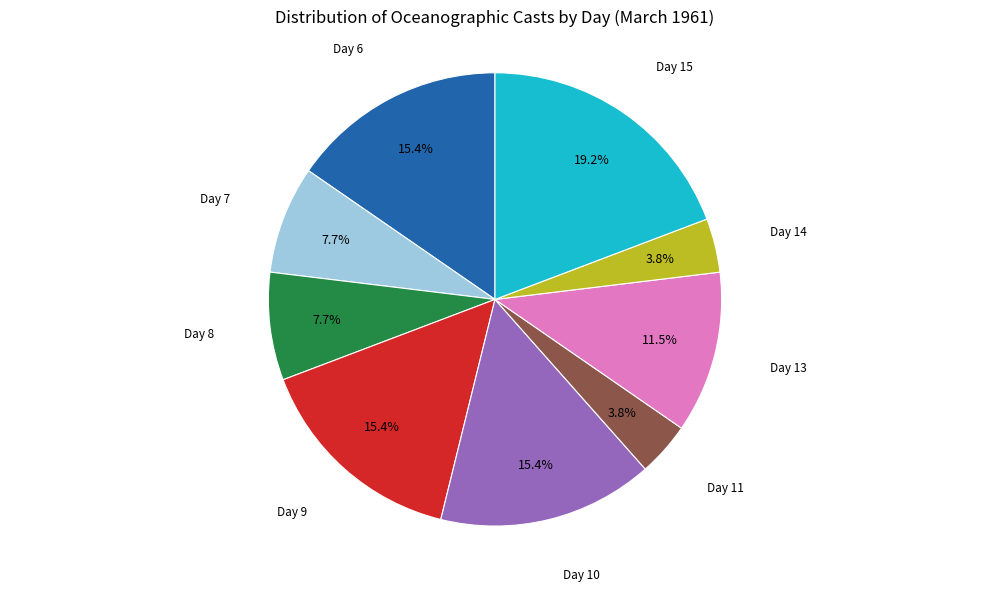

Is there a majority slice in this chart?

No